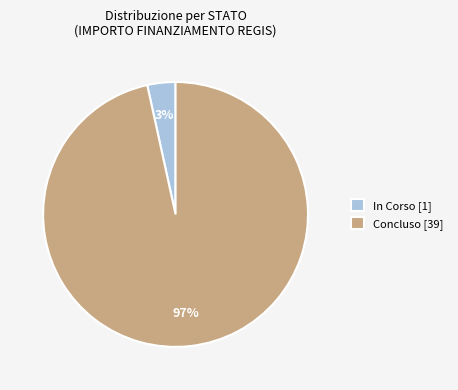

Is it true that In Corso [1] is 3% of the pie?

True